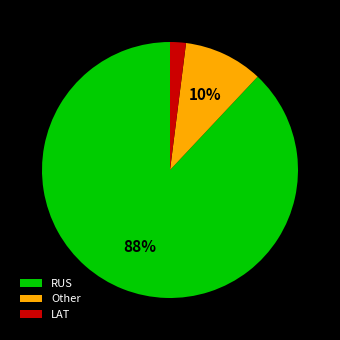

To the nearest percent, what percentage of the pie is LAT?

2%